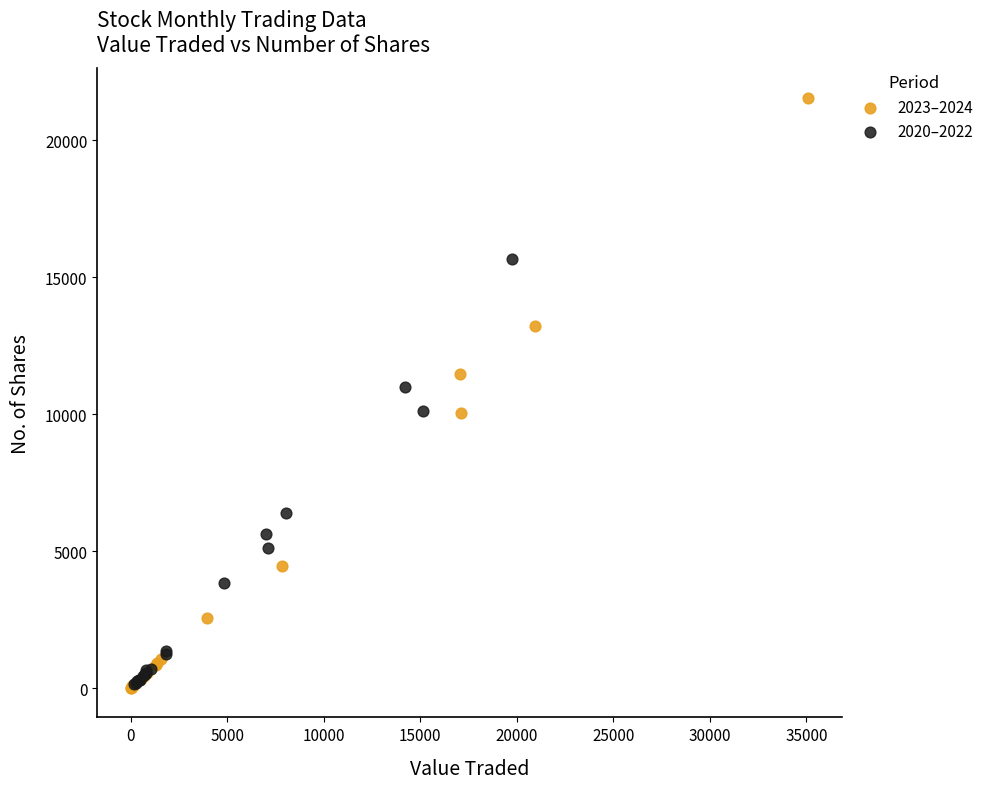

Which series has the largest Y range (max minus min)?

2023–2024